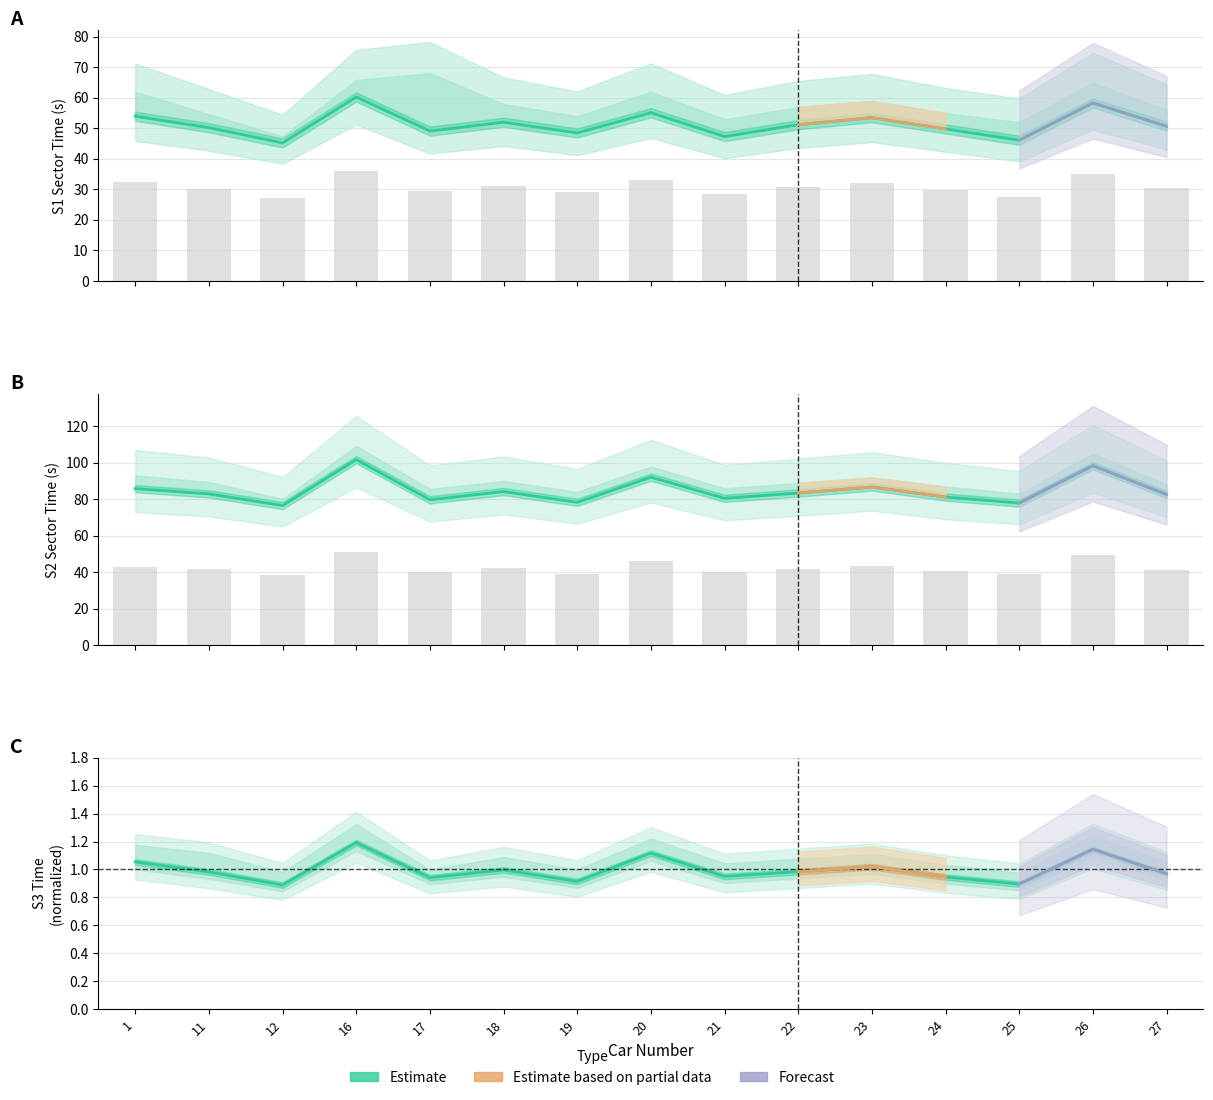

The S2 Seconds series shows 80.5 at 21. True or false?

True